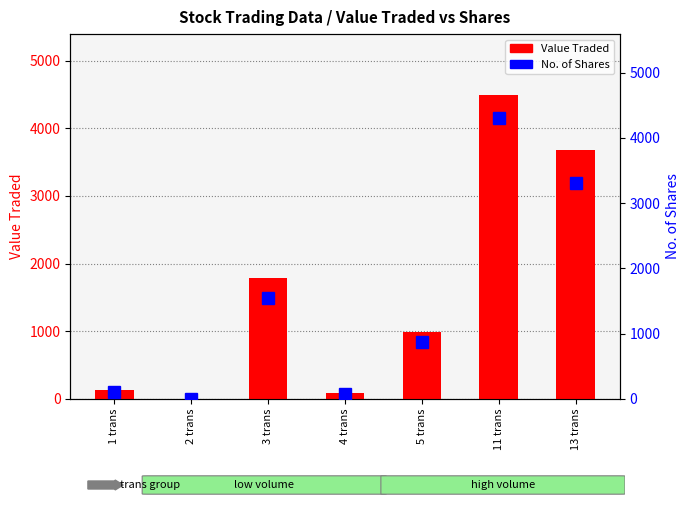

Read the Value Traded value at 13 trans.

3676